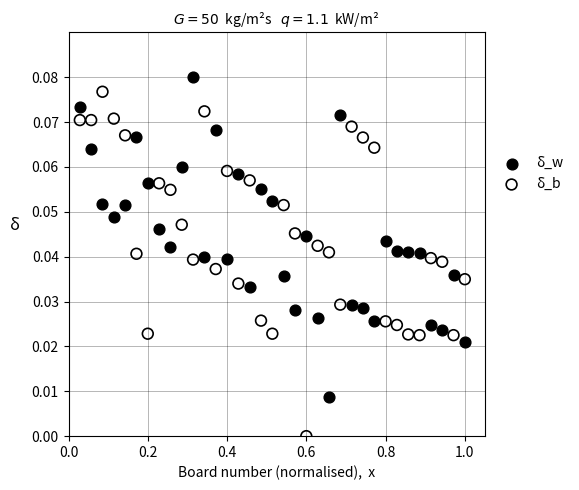

Across all data points, what is the range of X values (max minus min)?

1.0